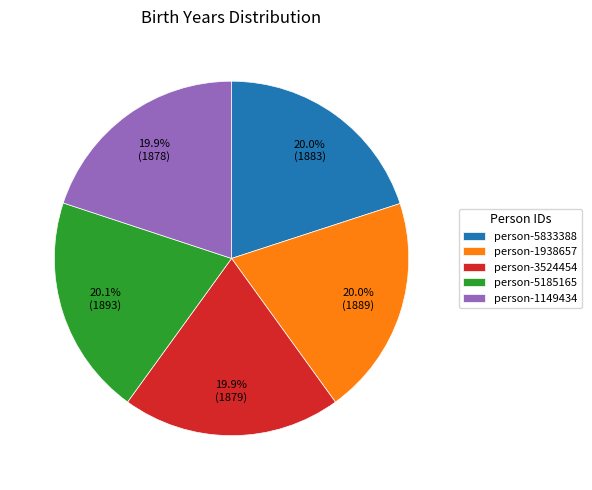

Does any single category account for the majority?

No